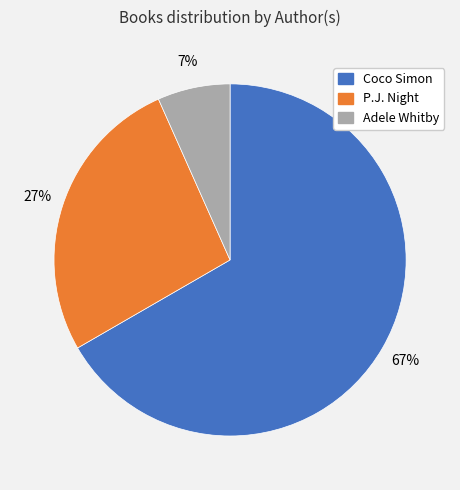

Is it true that Coco Simon is 67% of the pie?

True